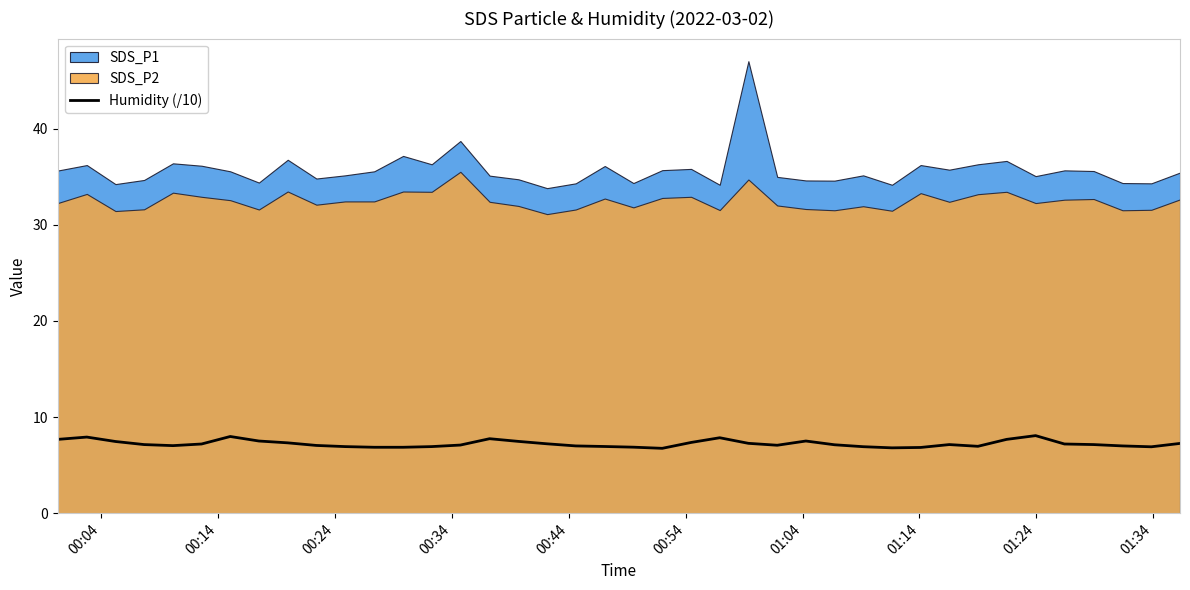

What is the lowest value of the Humidity (/10) series?

6.8